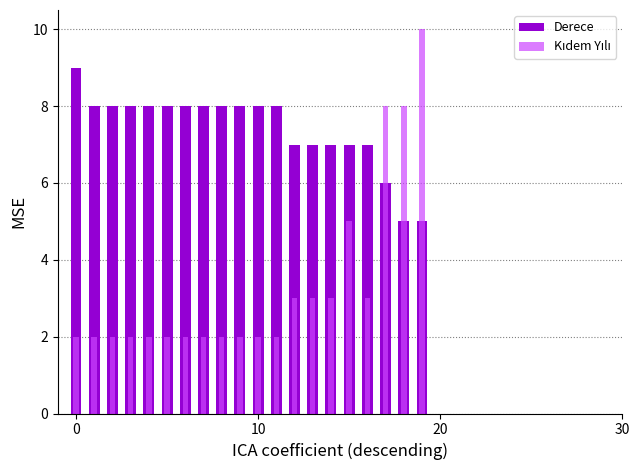

Does the chart contain any negative values?

No